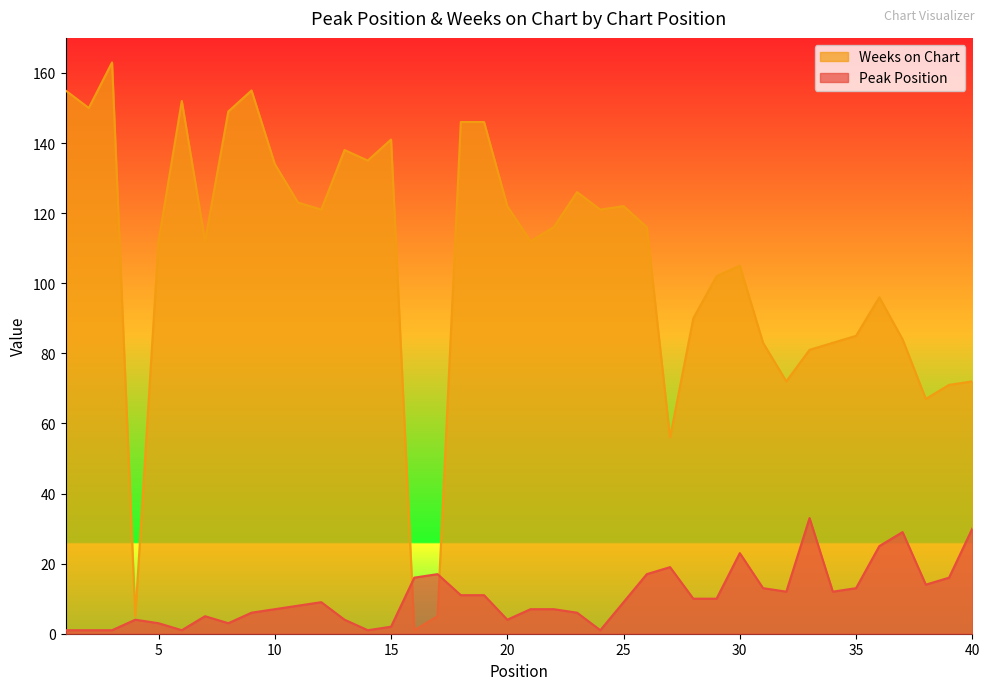

What are all the series names shown in the legend?

Weeks on Chart, Peak Position